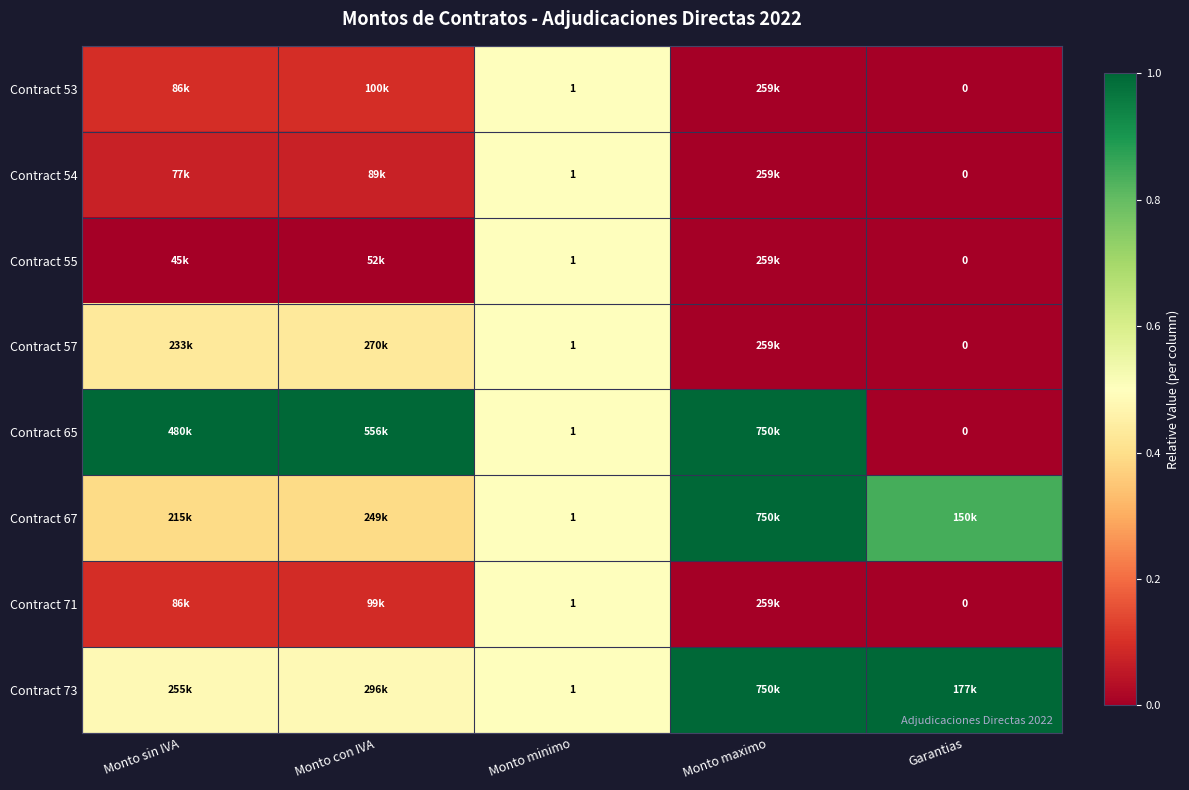

Which category has the highest value in the Contract 54 series?

Monto minimo